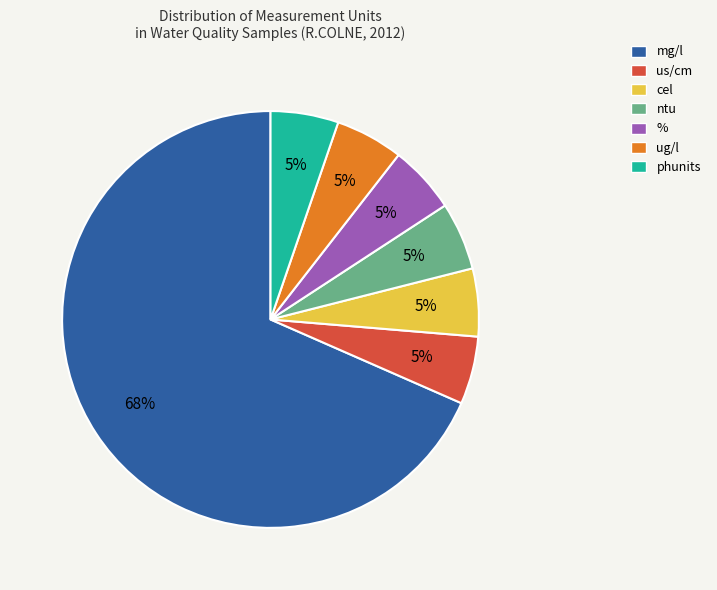

To the nearest percent, what percentage of the pie is %?

5%